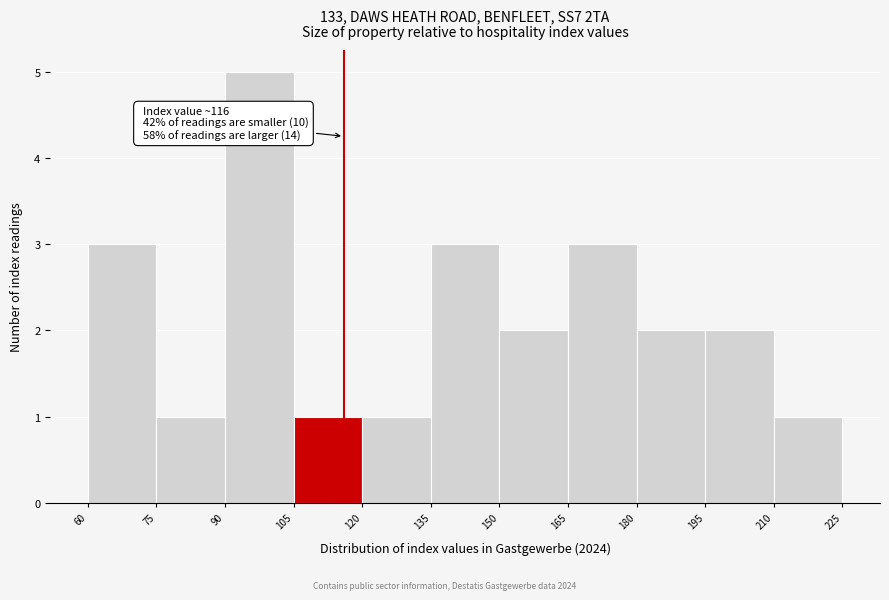

Over which range of the x-axis is the bar tallest?

90 to 105